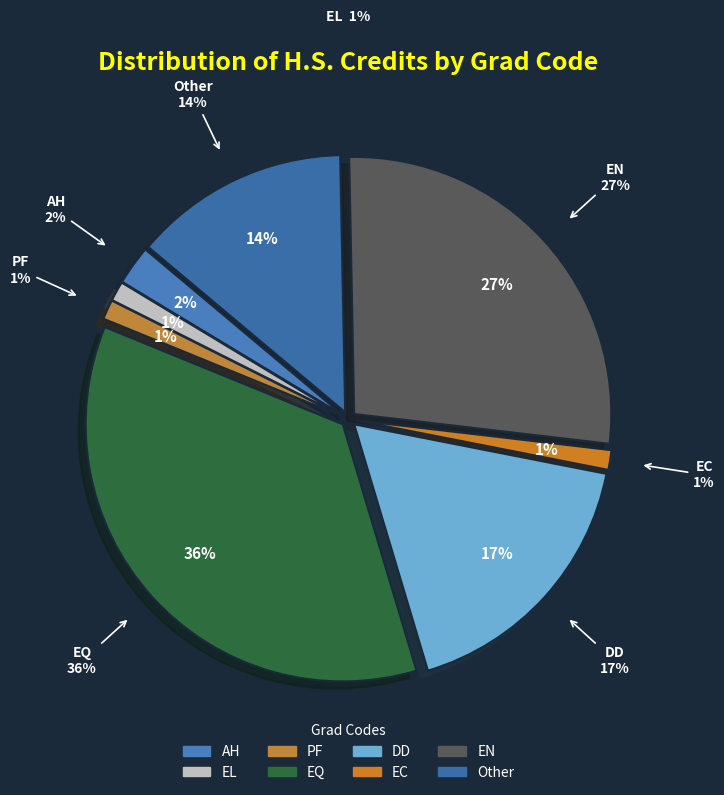

Which slice is the largest?

EQ